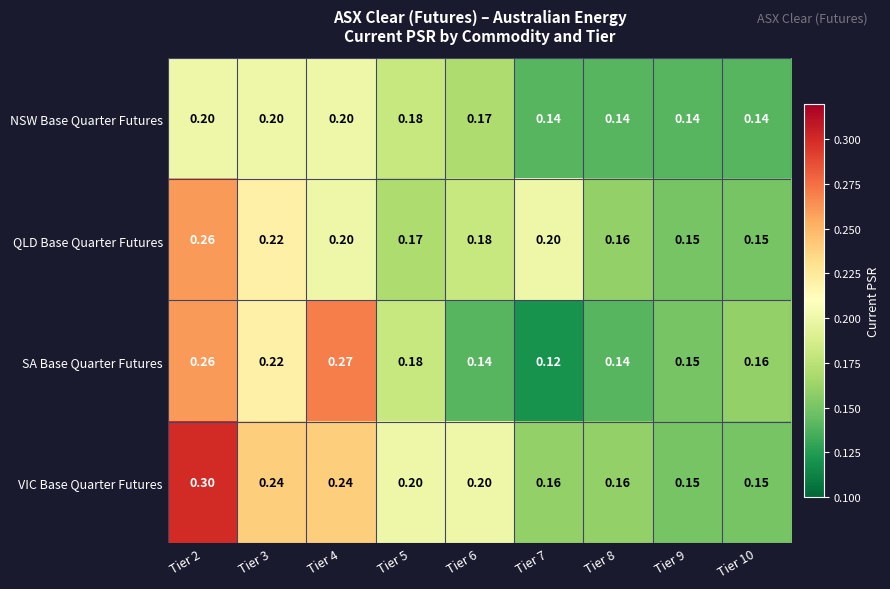

Rank the series at Tier 7 from highest to lowest value.

QLD Base Quarter Futures, VIC Base Quarter Futures, NSW Base Quarter Futures, SA Base Quarter Futures